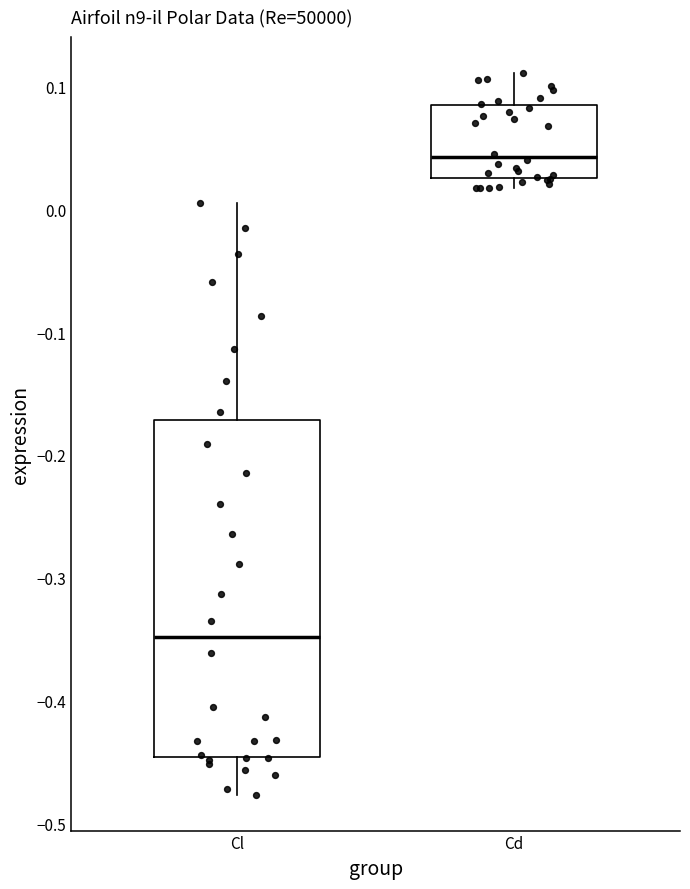

Comparing the boxes themselves (not the whiskers), which one is the tallest?

Cl